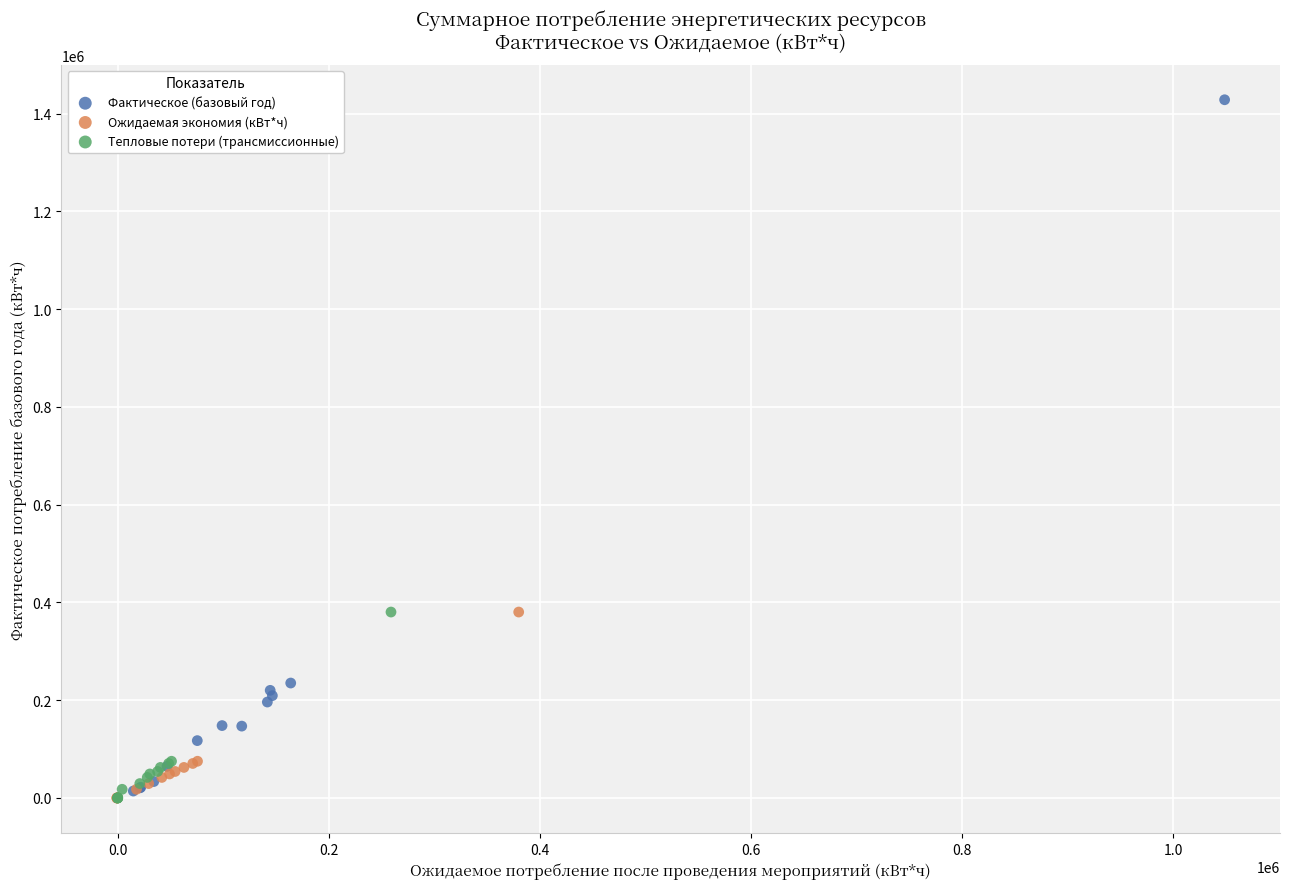

Which series has the largest Y range (max minus min)?

Фактическое (базовый год)